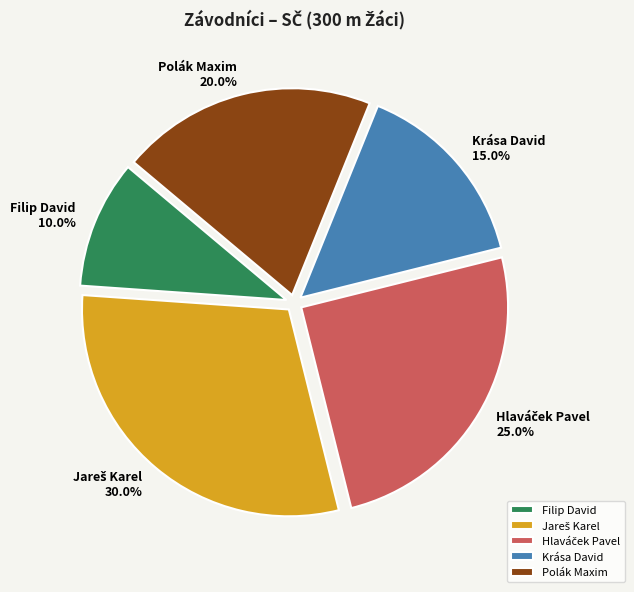

How much of the chart is everything except Filip David?

90.0%